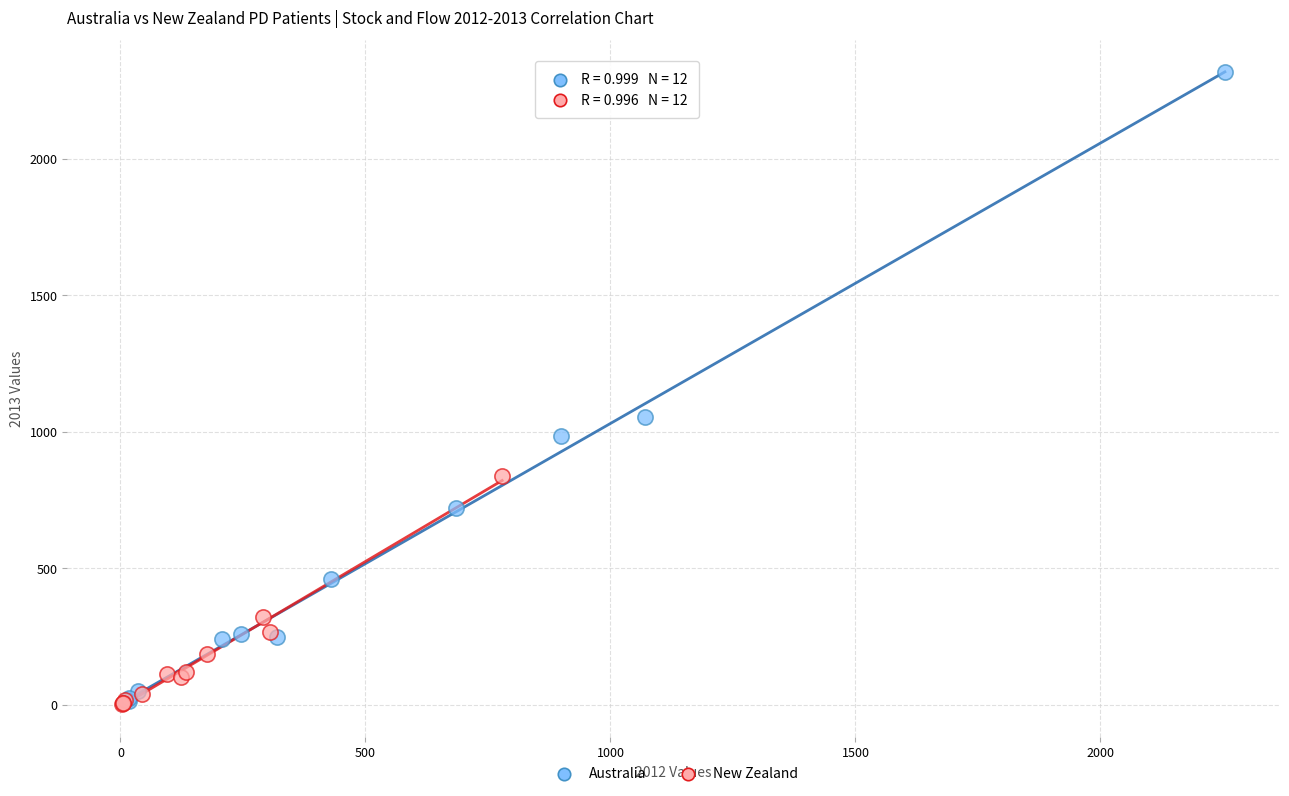

Which series has the widest spread of Y values?

Australia